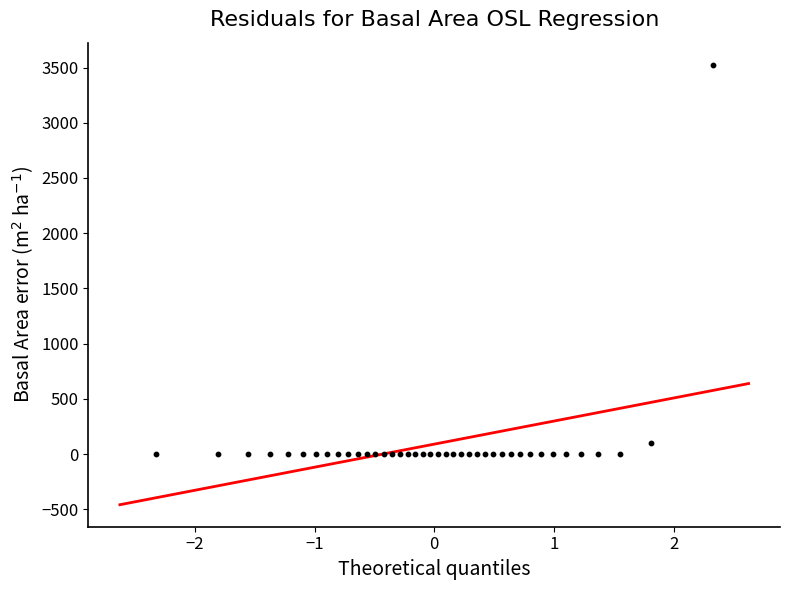

What Y value in the scatter plot is closest to 1763?

98